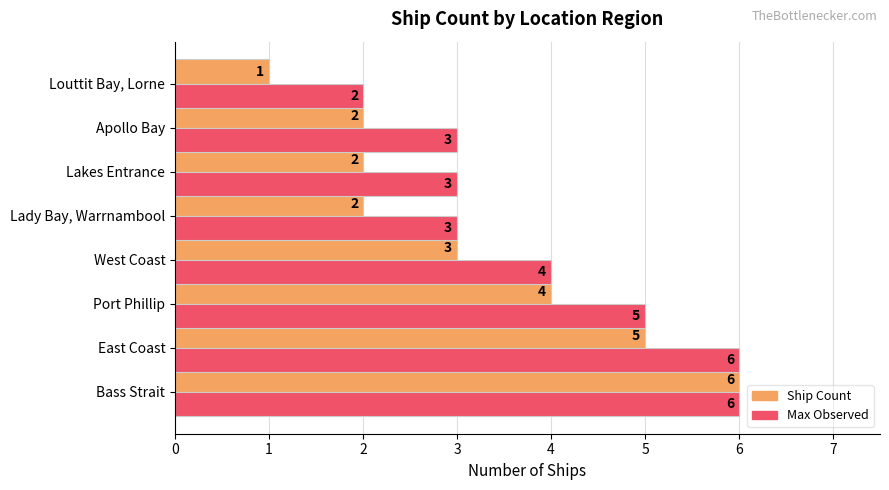

The value of Ship Count at Bass Strait is 6. True or false?

True